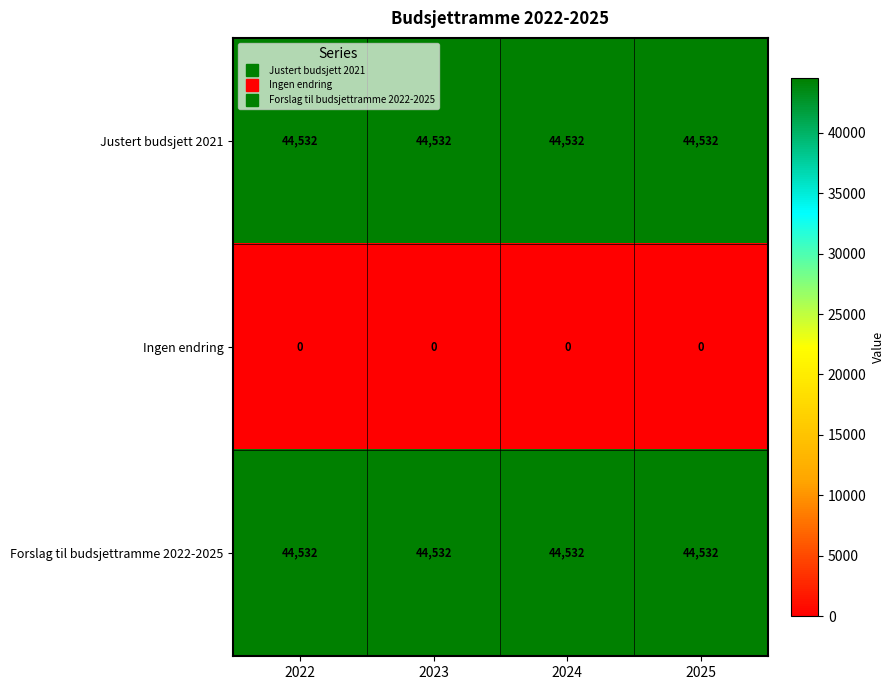

What is the lowest value of the Forslag til budsjettramme 2022-2025 series?

44532